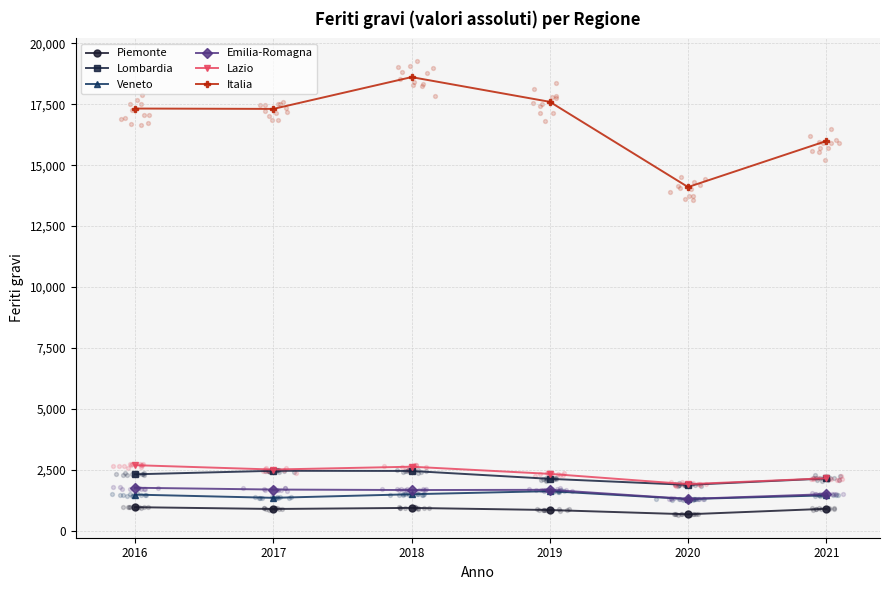

Is the value of Piemonte at 2017 greater than the value of Italia at 2021?

No